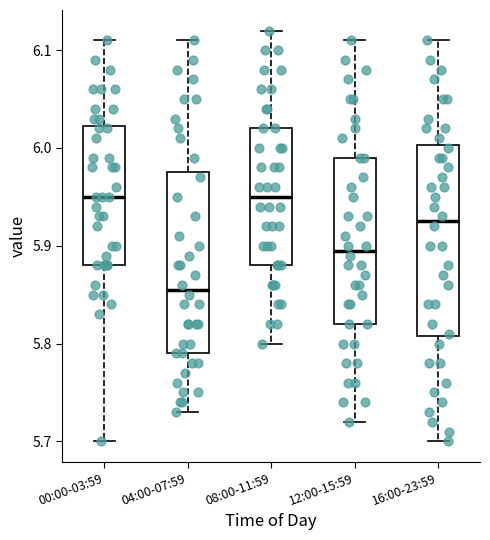

Which box's median line is the lowest?

04:00-07:59